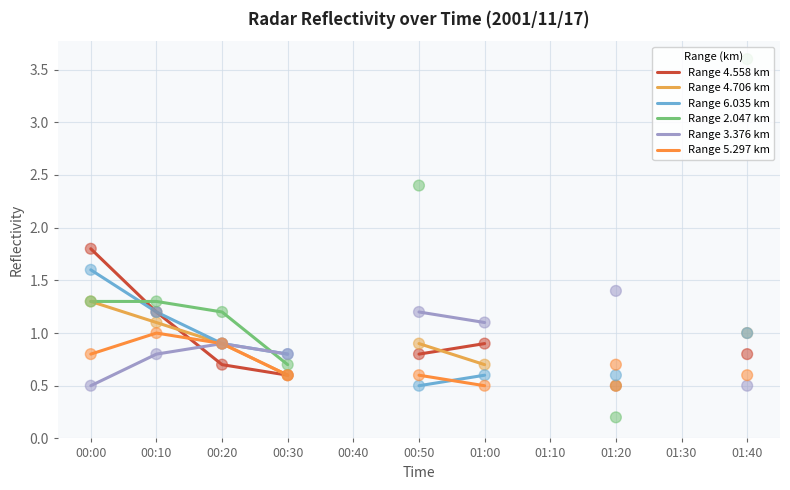

What are all the series names shown in the legend?

Range 4.558 km, Range 4.706 km, Range 6.035 km, Range 2.047 km, Range 3.376 km, Range 5.297 km